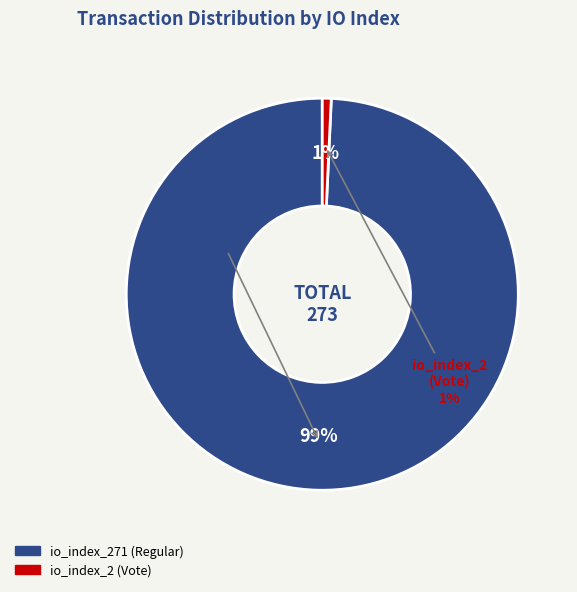

Rank the categories by value from highest to lowest.

io_index_271 (Regular), io_index_2 (Vote)